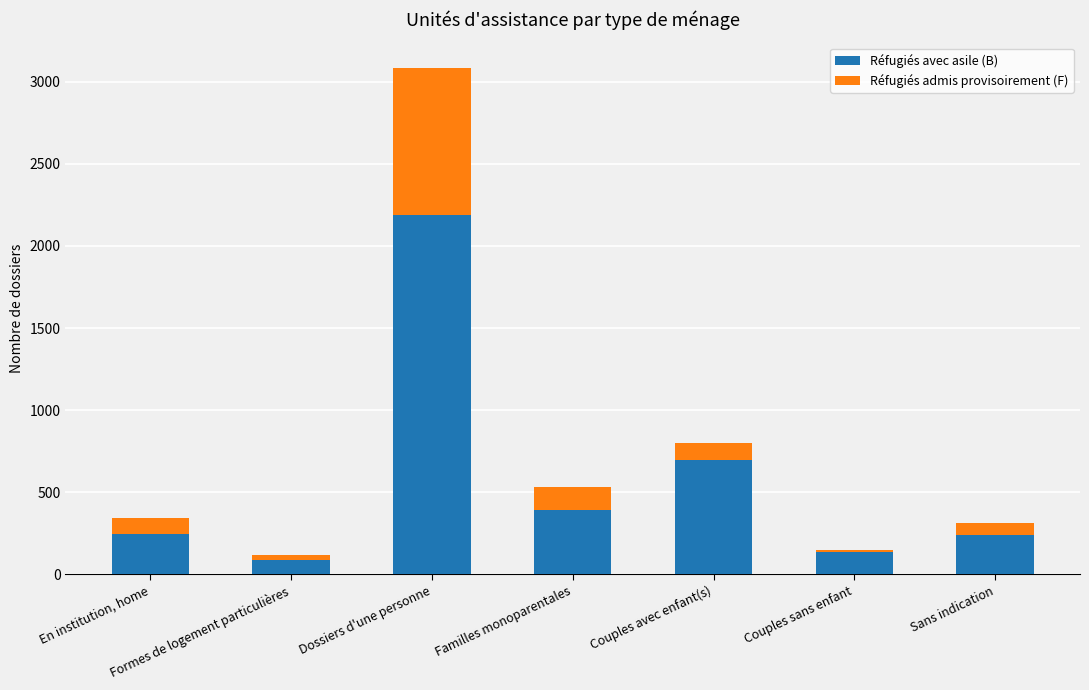

What is the sum of all Réfugiés avec asile (B) values?

3984